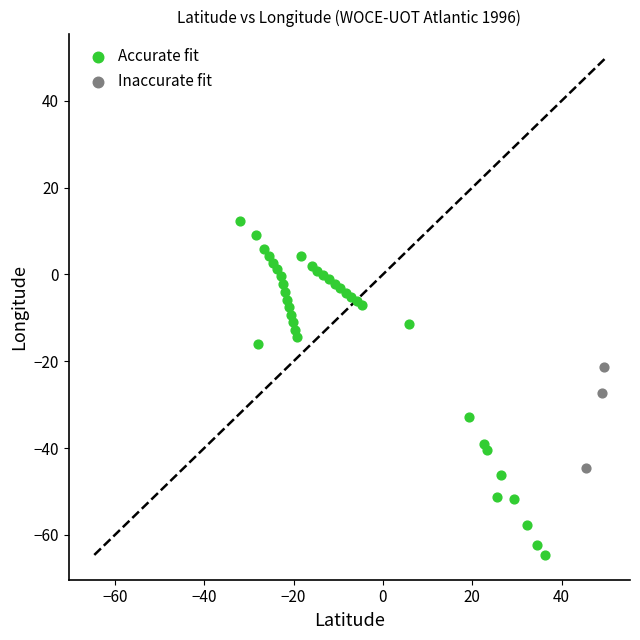

What are all the series names shown in the legend?

Accurate fit, Inaccurate fit